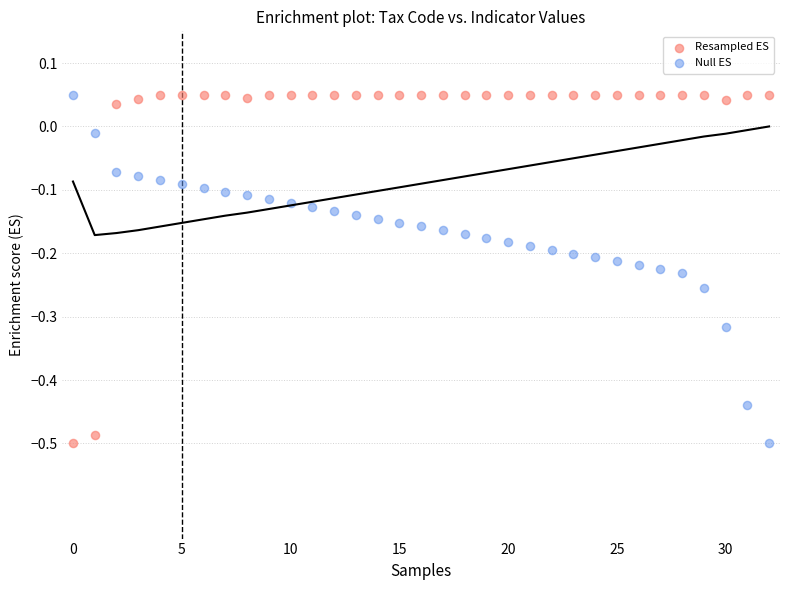

Across all data points, what is the range of Y values (max minus min)?

0.6